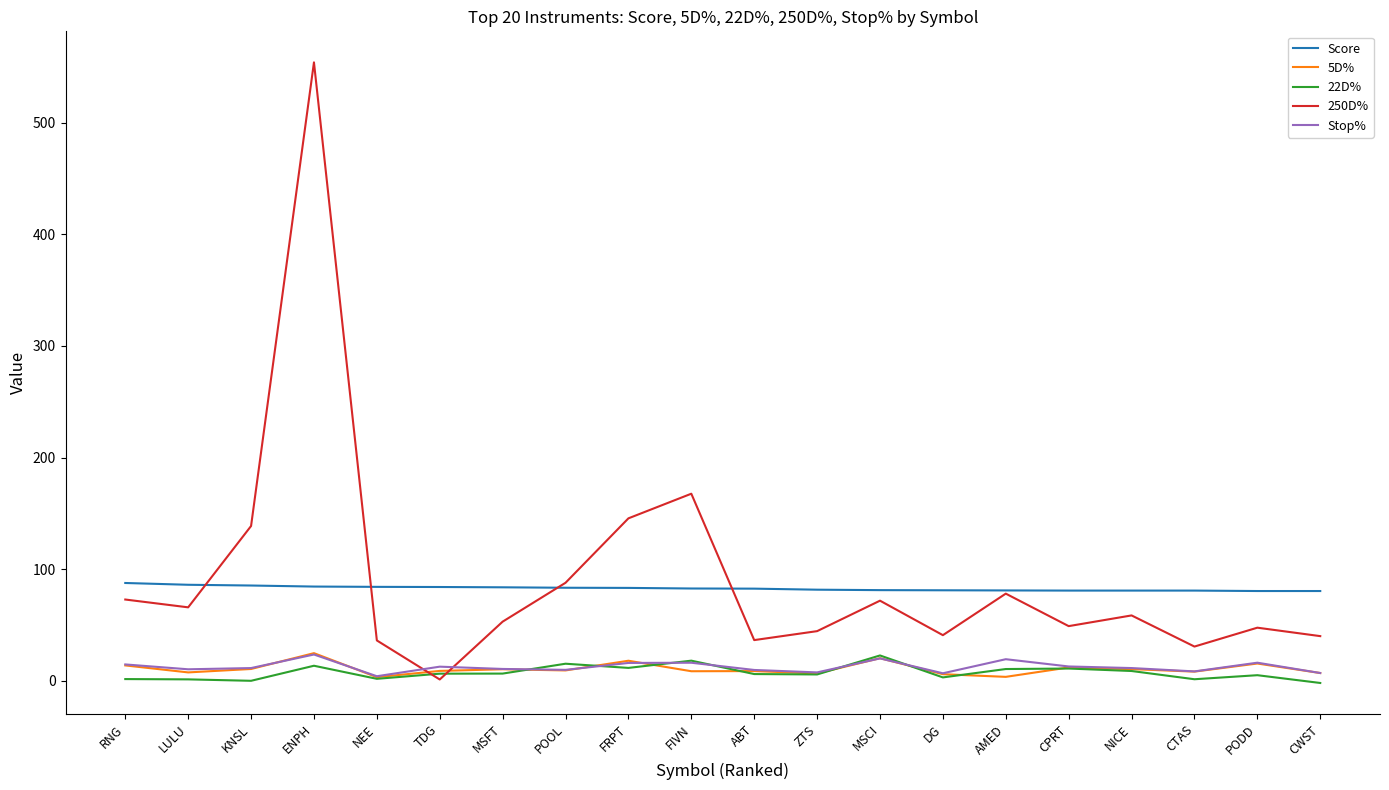

How many categories are shown in the chart?

20